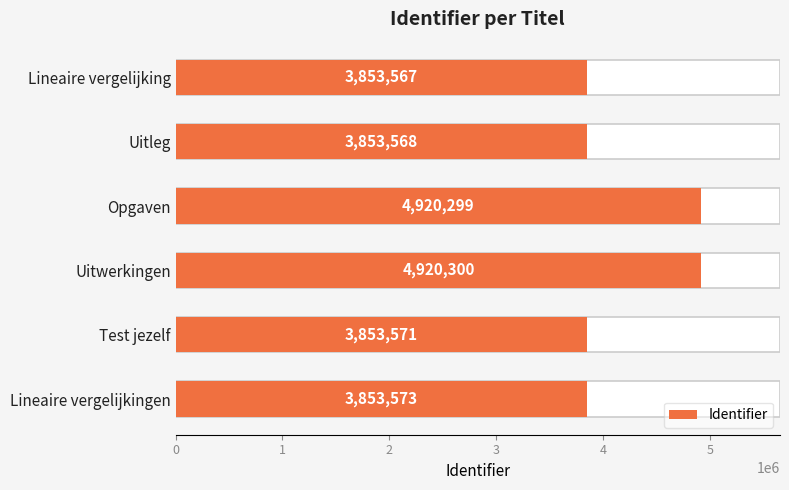

What is the maximum value shown in the chart?

4920300